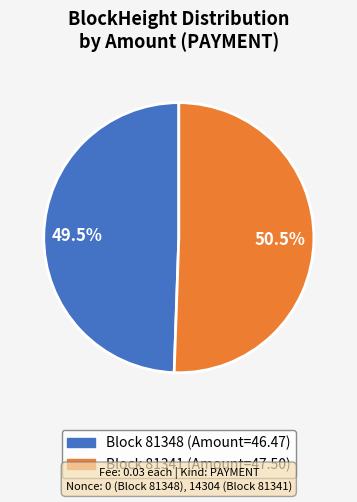

Is there a majority slice in this chart?

Yes